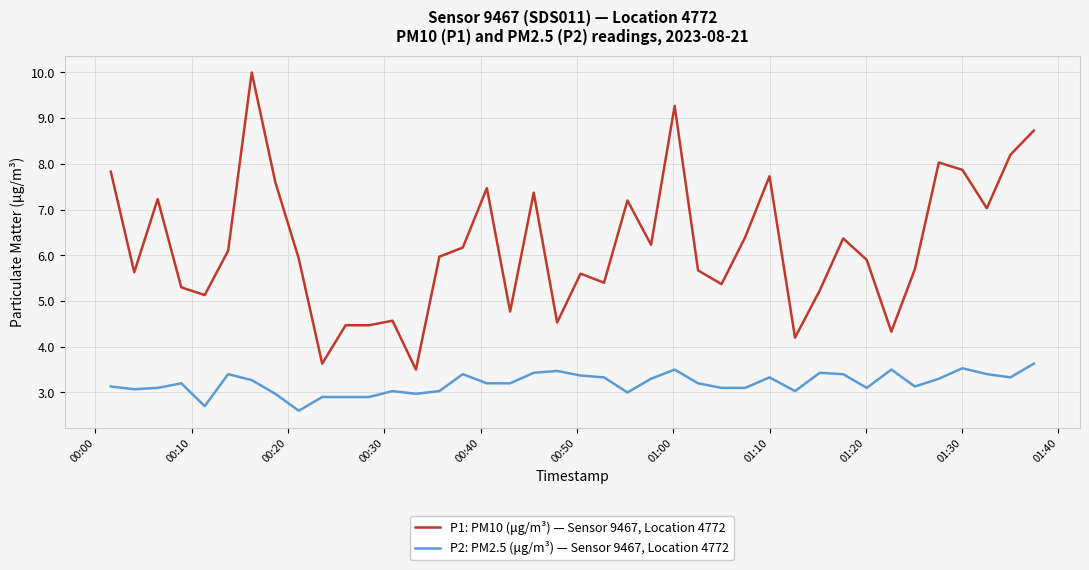

True or false: P1: PM10 (μg/m³) — Sensor 9467, Location 4772 and P2: PM2.5 (μg/m³) — Sensor 9467, Location 4772 intersect in this chart.

False